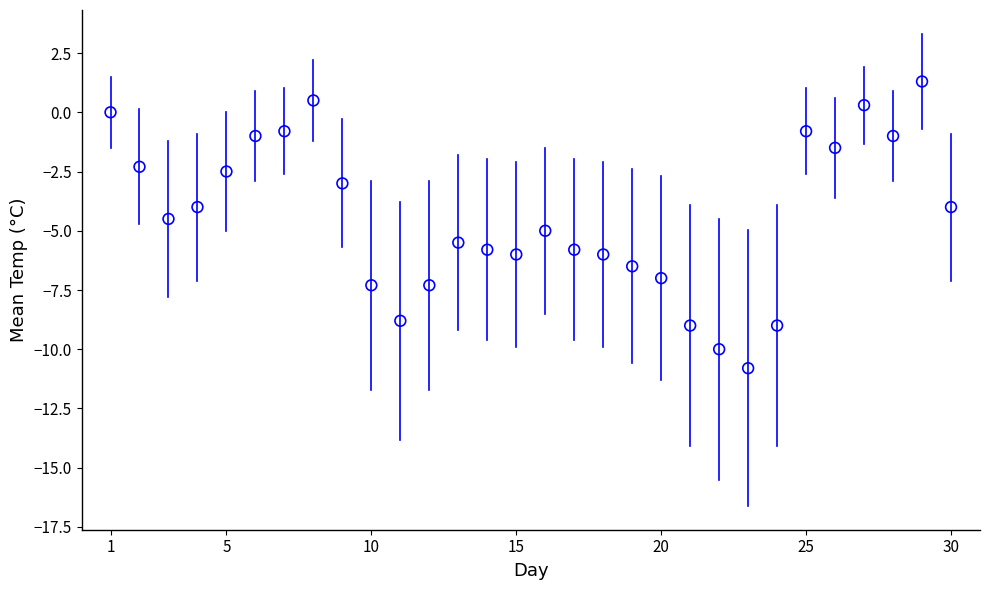

What is the range of X values (max minus min)?

29.0